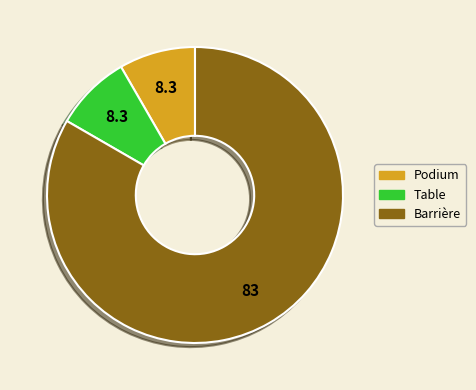

Which category has the biggest portion of the pie?

Barrière